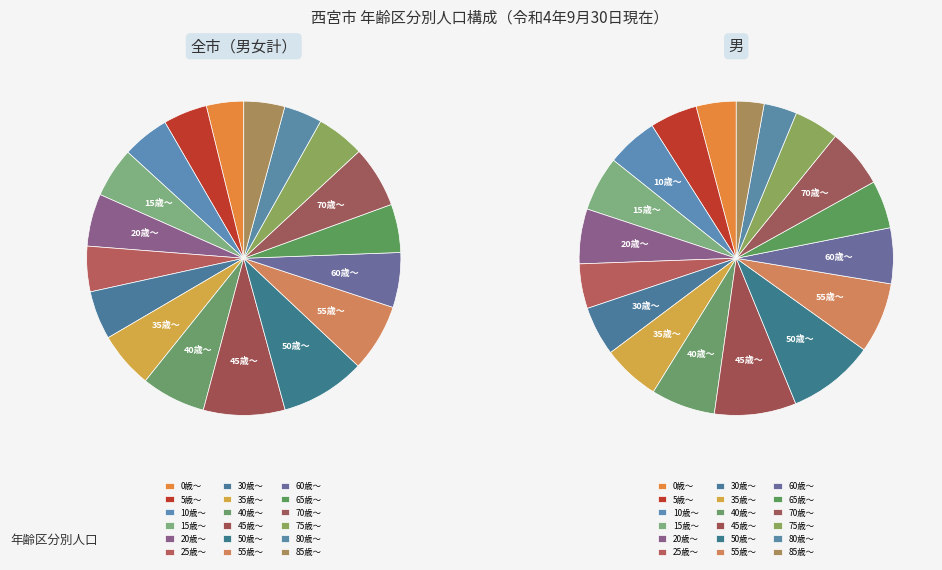

True or false: 2 accounts for 19% of the total.

False